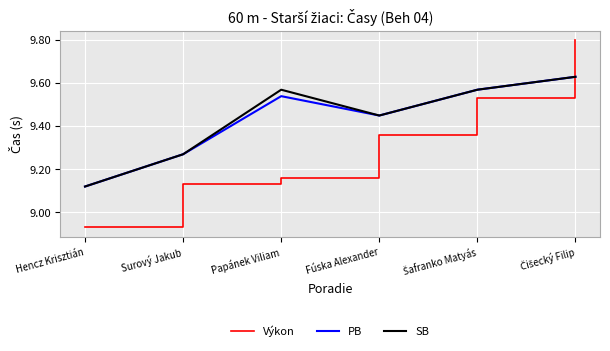

Does the chart have visible grid lines?

Yes